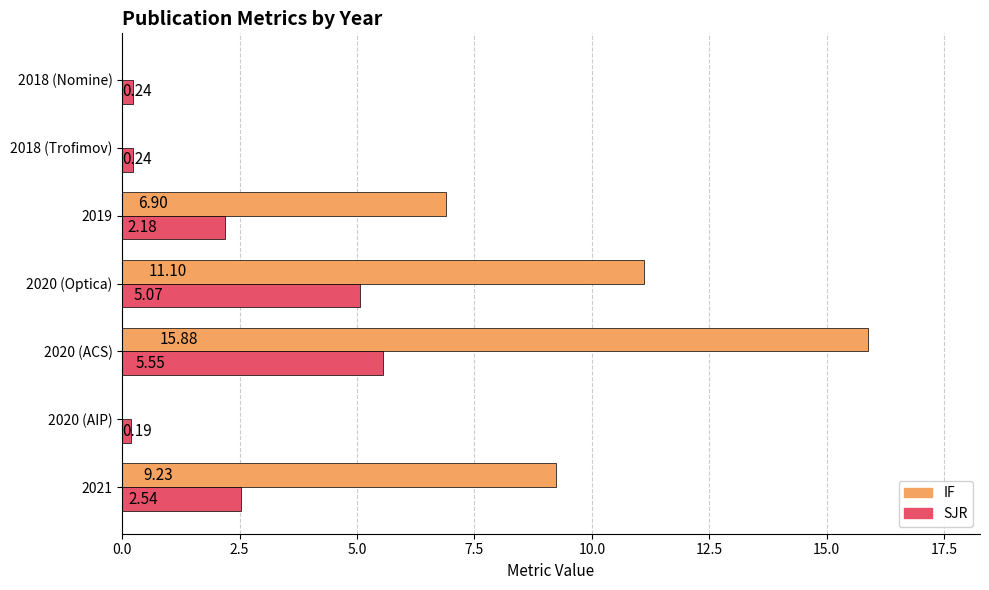

At which category is the sum across all series the highest?

2020 (ACS)